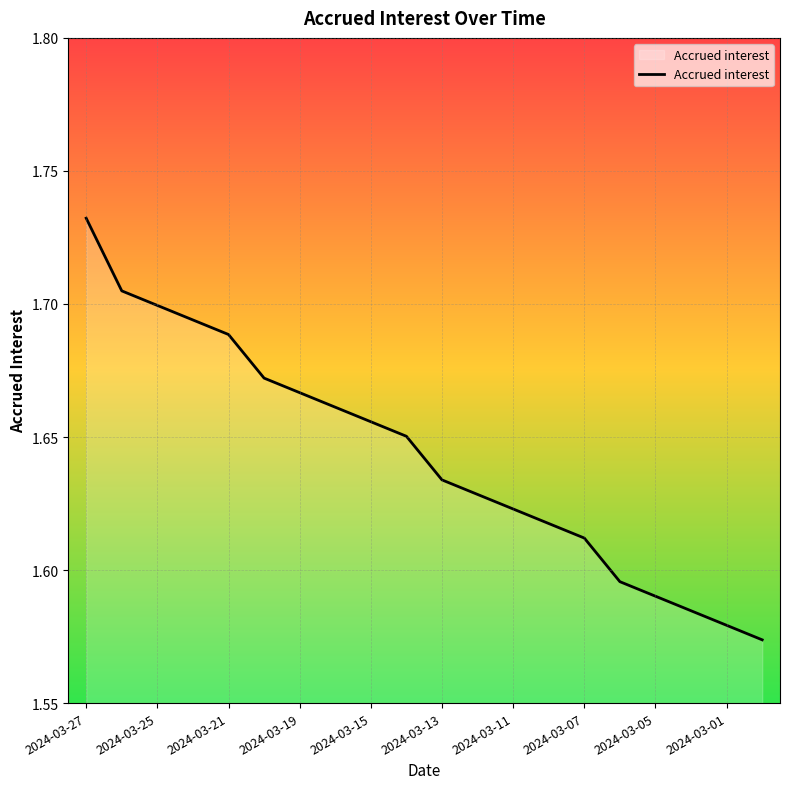

How many lines are shown in the chart?

1